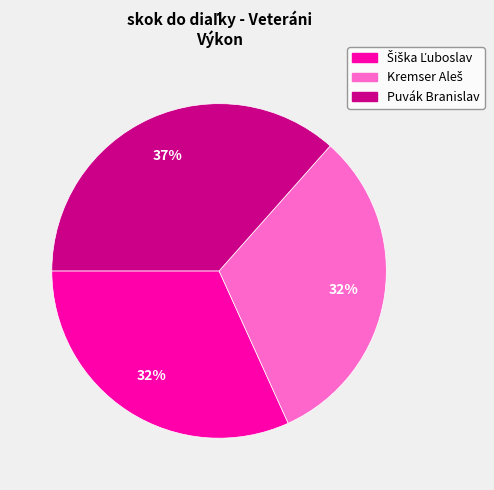

To the nearest percent, what percentage of the pie is Puvák Branislav?

37%